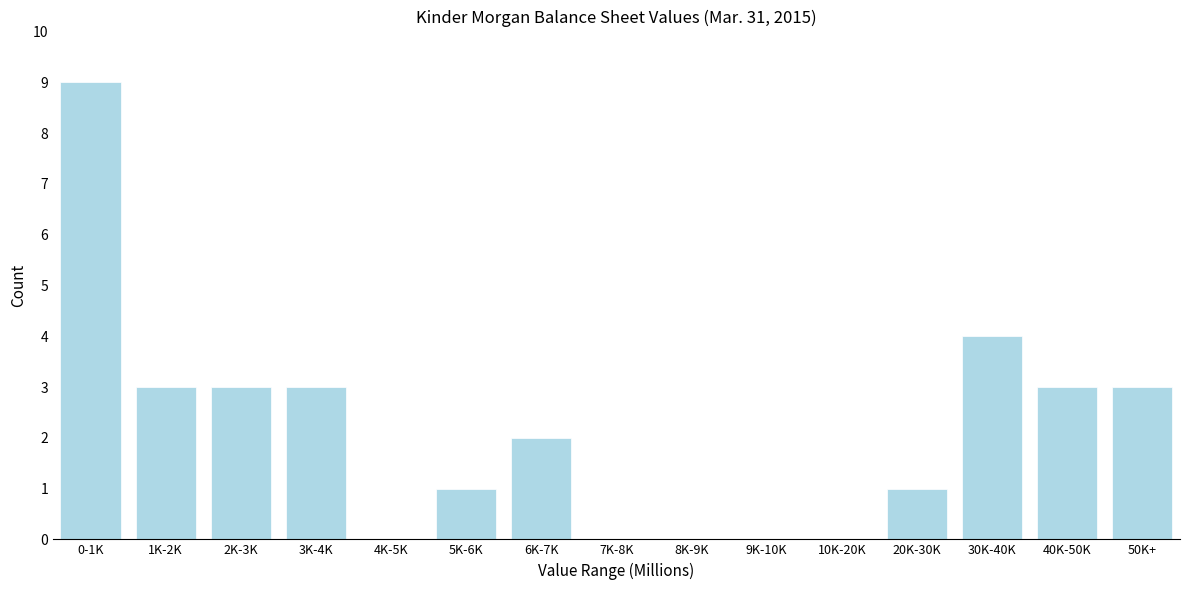

Reading right to left, extract all data points from this chart.

50K+=3	40K-50K=3	30K-40K=4	20K-30K=1	10K-20K=0	9K-10K=0	8K-9K=0	7K-8K=0	6K-7K=2	5K-6K=1	4K-5K=0	3K-4K=3	2K-3K=3	1K-2K=3	0-1K=9